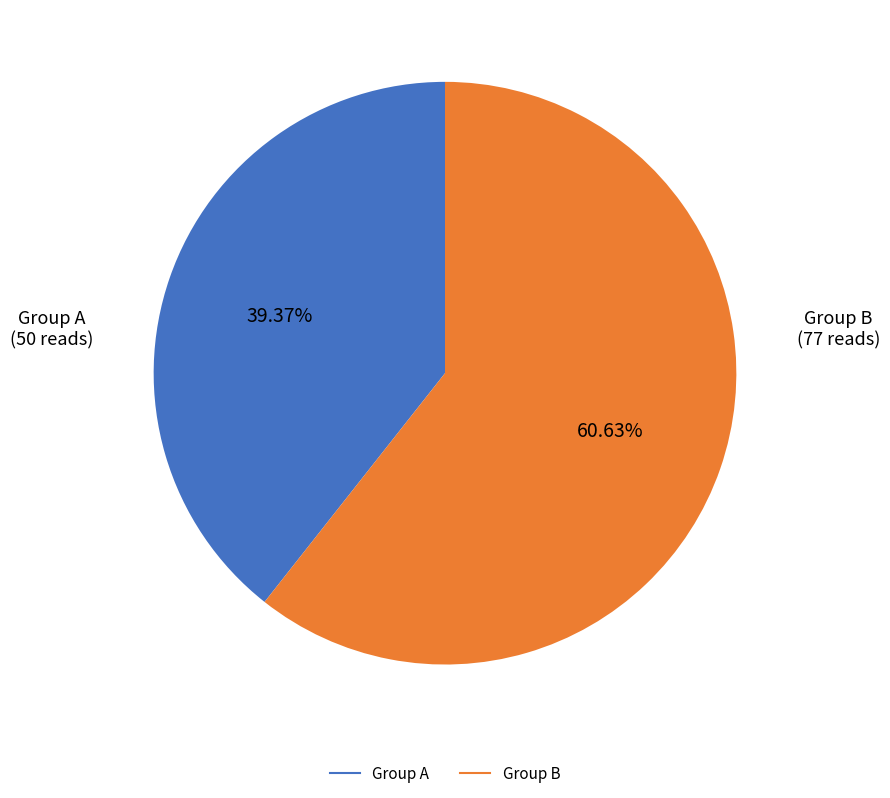

Is there a majority slice in this chart?

Yes